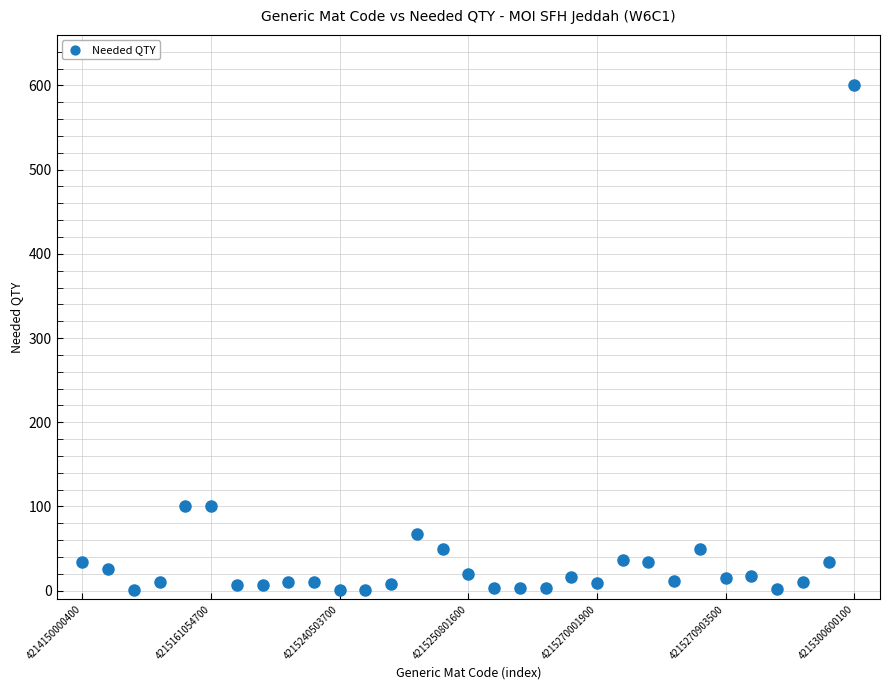

What is the range of Y values (max minus min)?

599